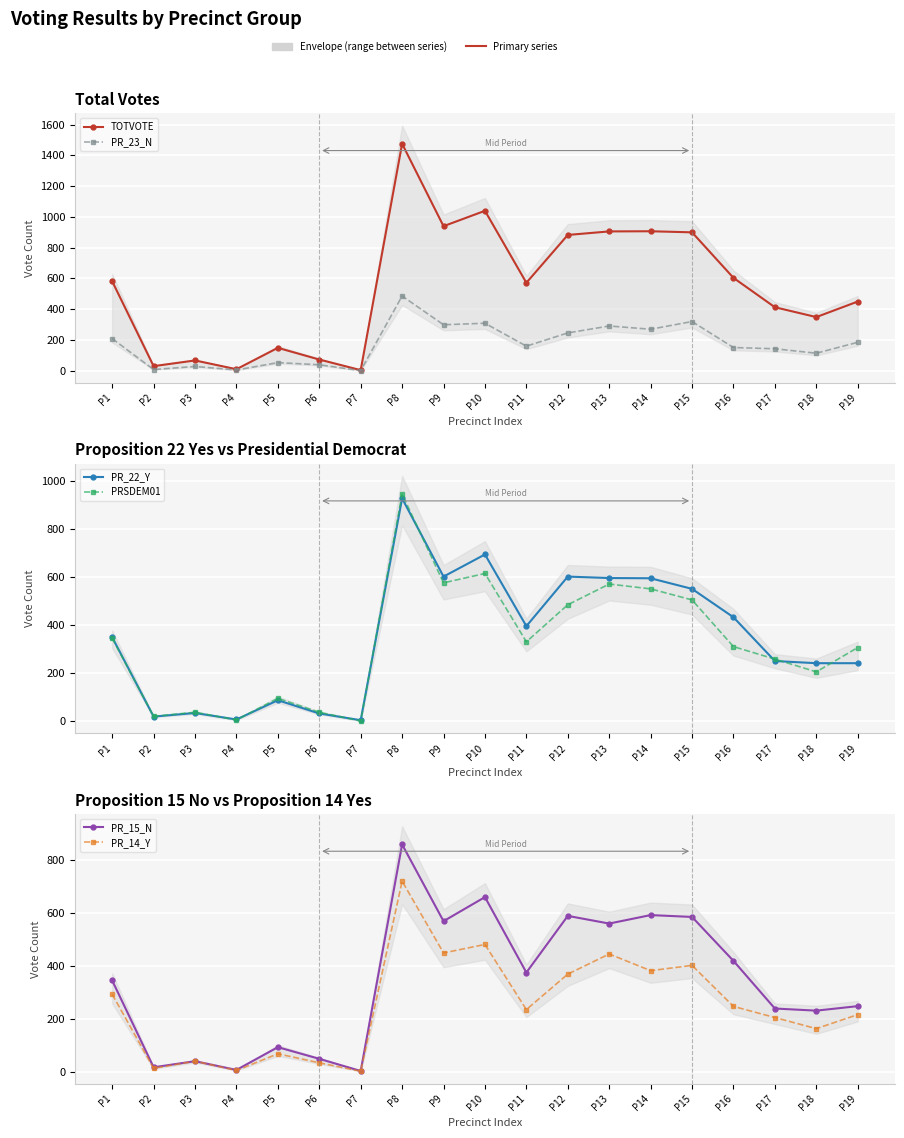

Is the value of PR_22_Y at P5 greater than the value of PR_23_N at P2?

Yes